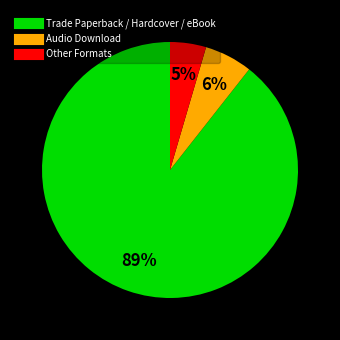

To the nearest percent, what is the average slice percentage?

33%